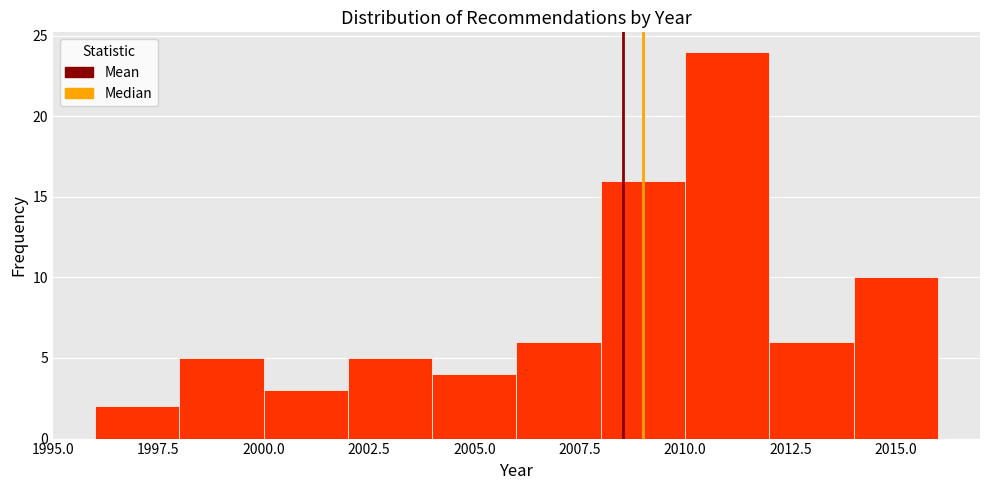

Which range on the x-axis has the tallest bar?

2010 to 2012